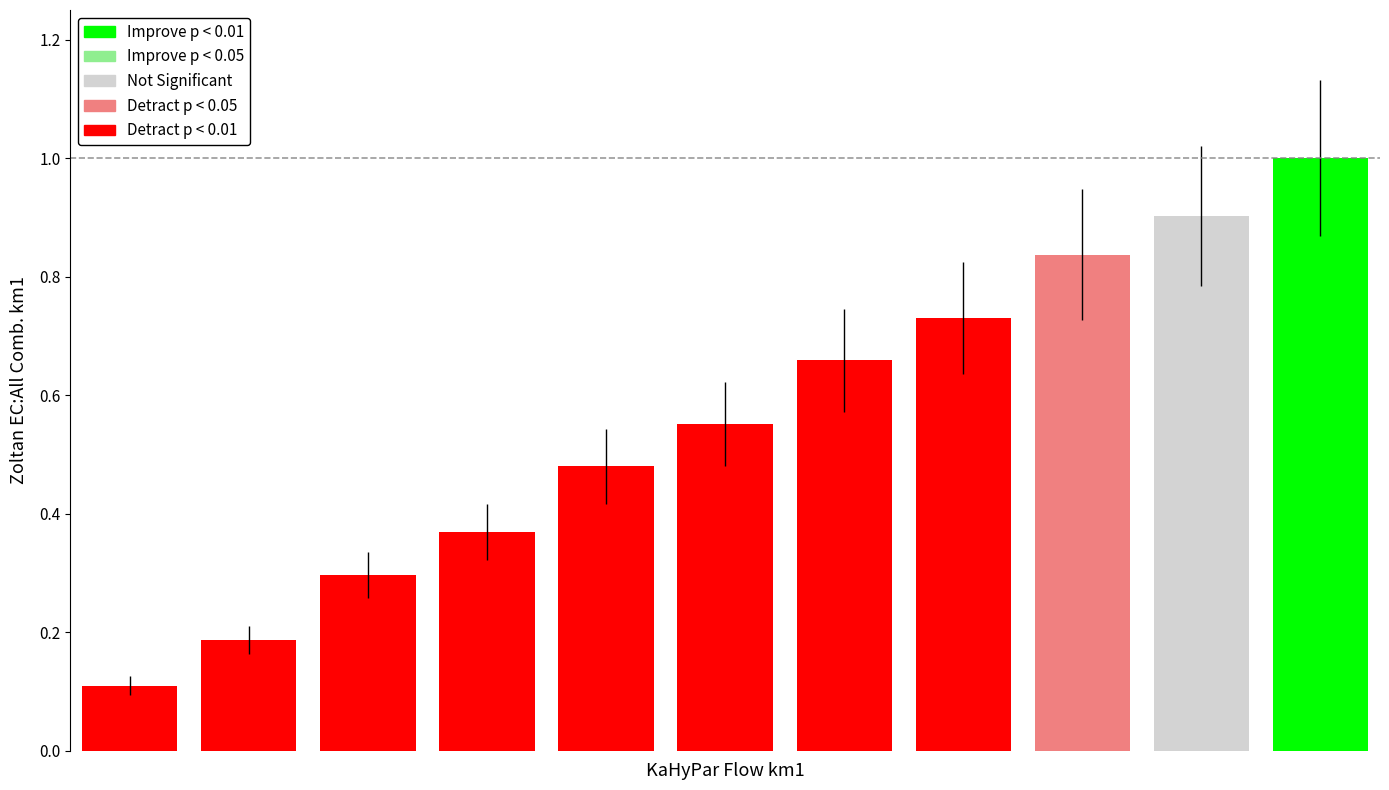

What is the sum of the values at 6 and 0?

0.8